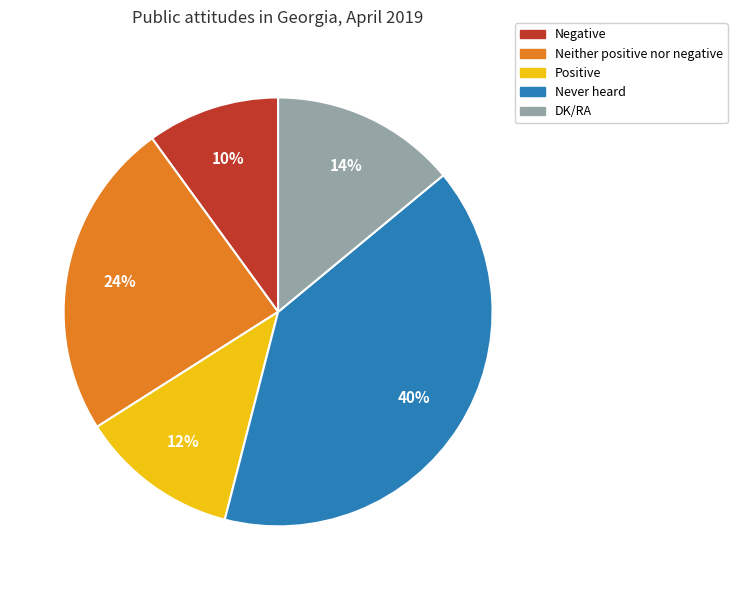

Is the sum of DK/RA and Negative greater than half?

No